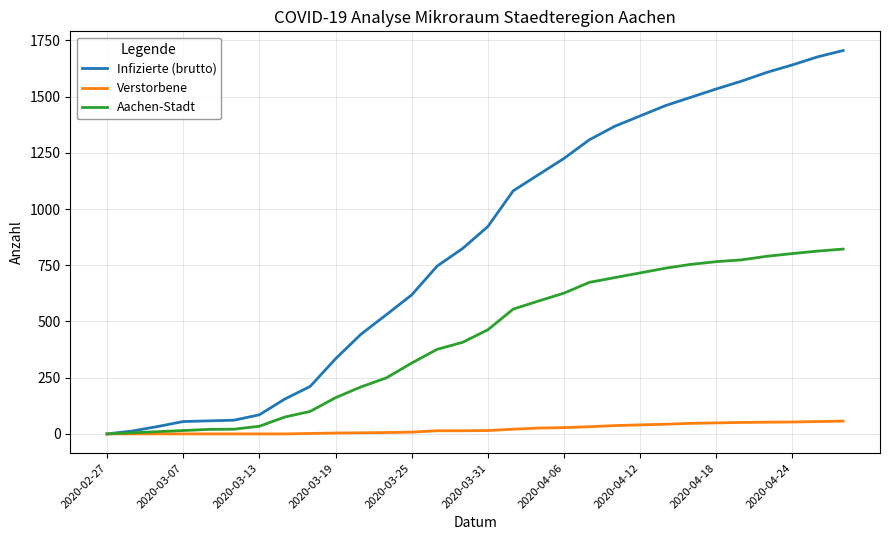

What is the highest value of the Aachen-Stadt series?

822